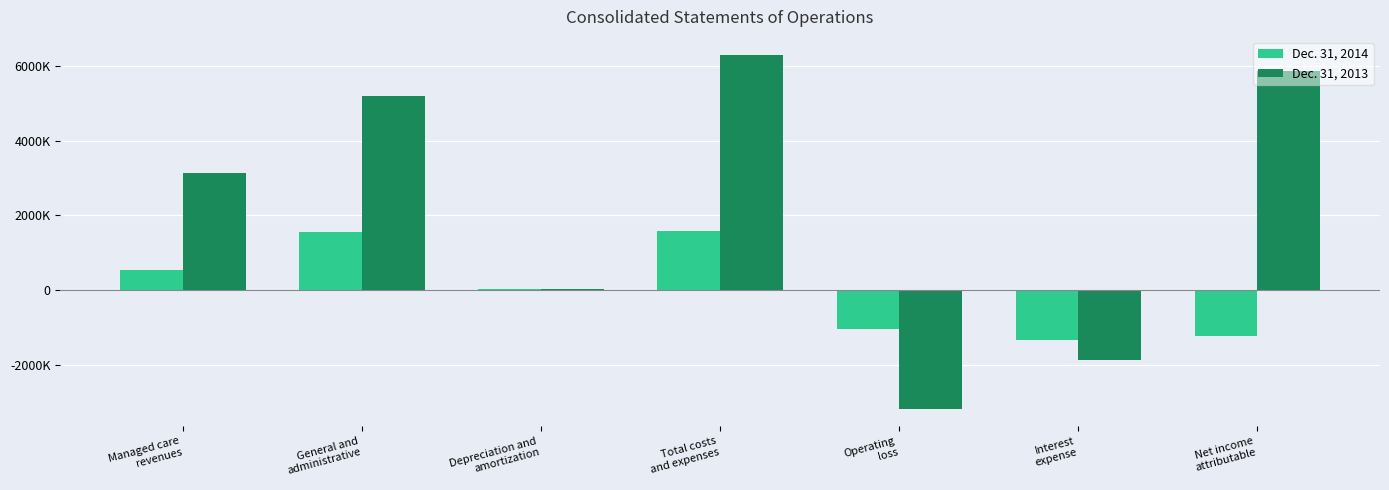

Are the bars horizontal?

No